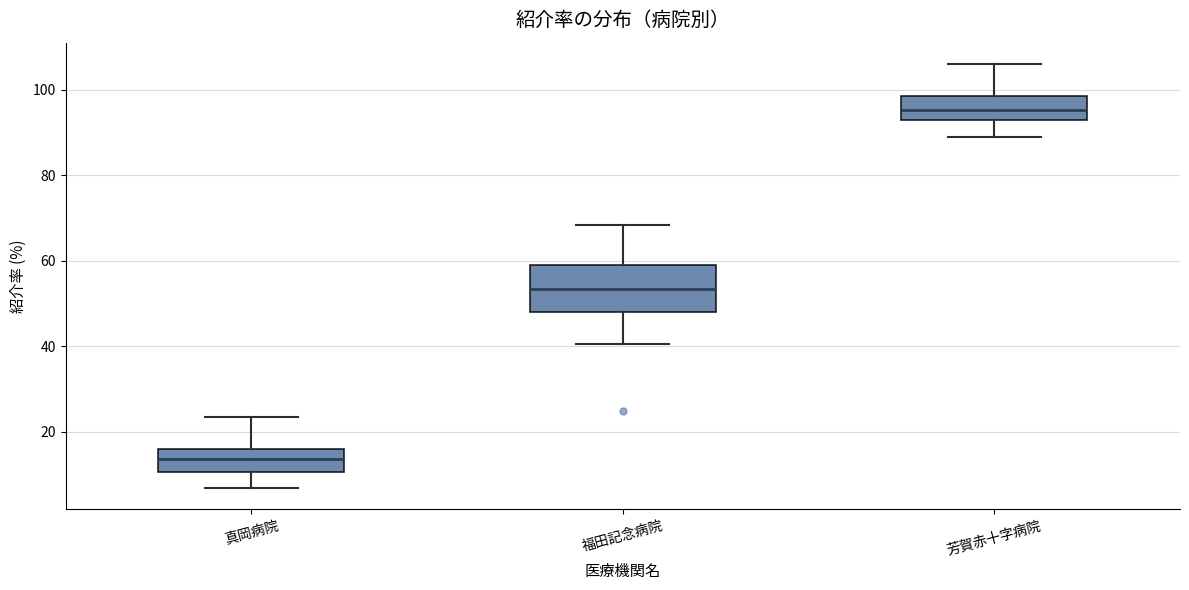

Comparing the boxes themselves (not the whiskers), which one is the tallest?

福田記念病院